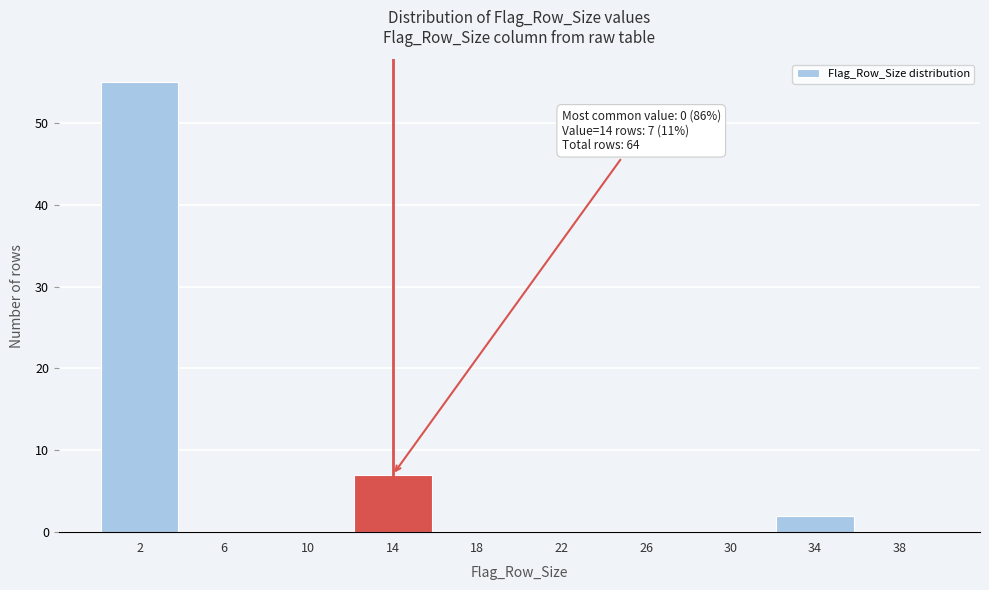

Over which range of the x-axis is the bar tallest?

0 to 4